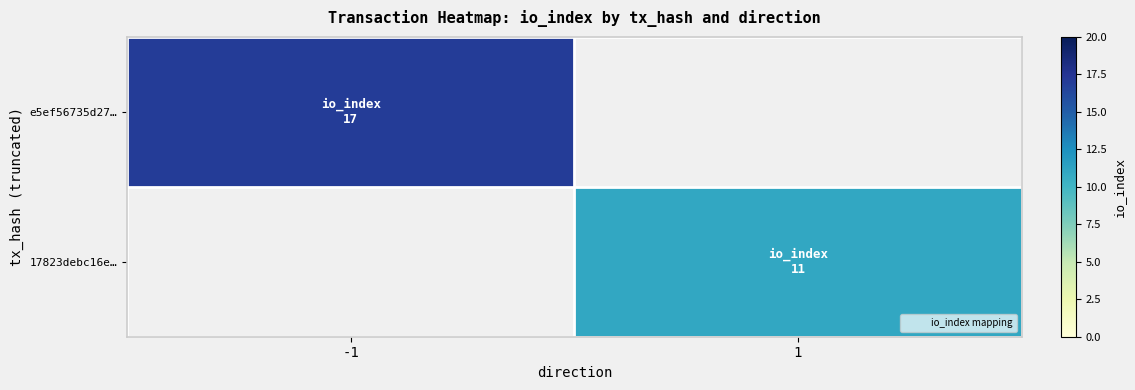

List the labels in order of 17823debc16e… value, smallest first.

-1, 1